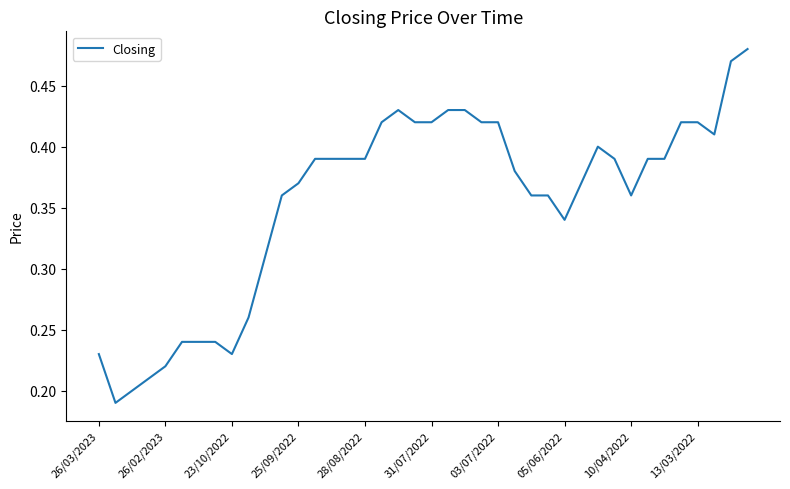

Does the chart display data point markers on the line(s)?

No